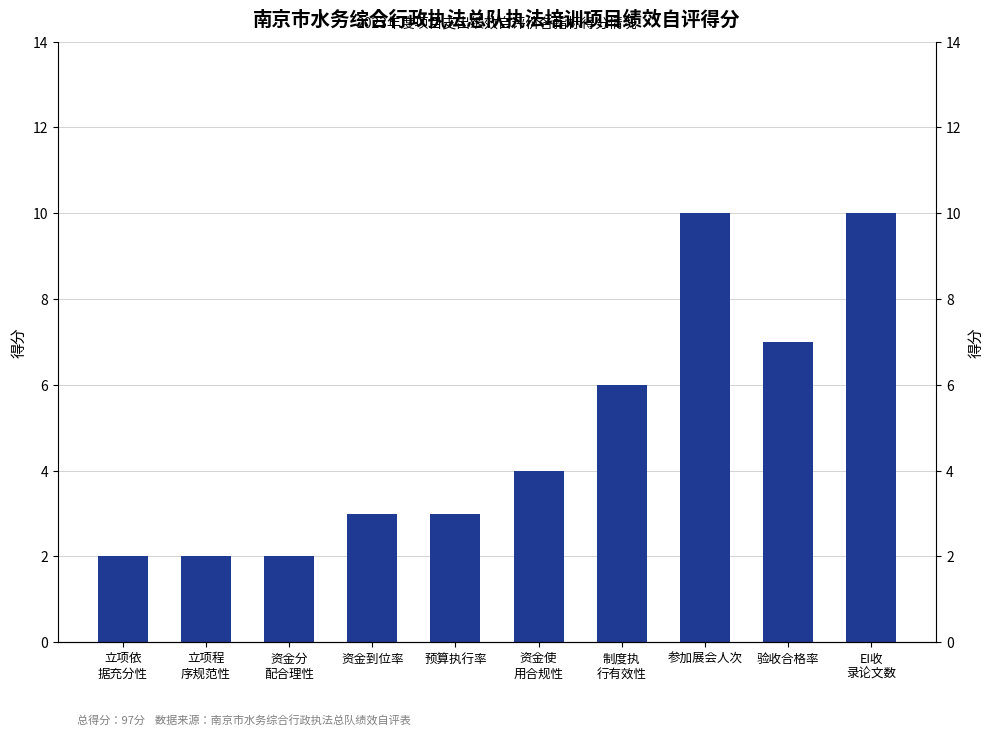

What is the change in value from 资金到位率 to 验收合格率?

+4